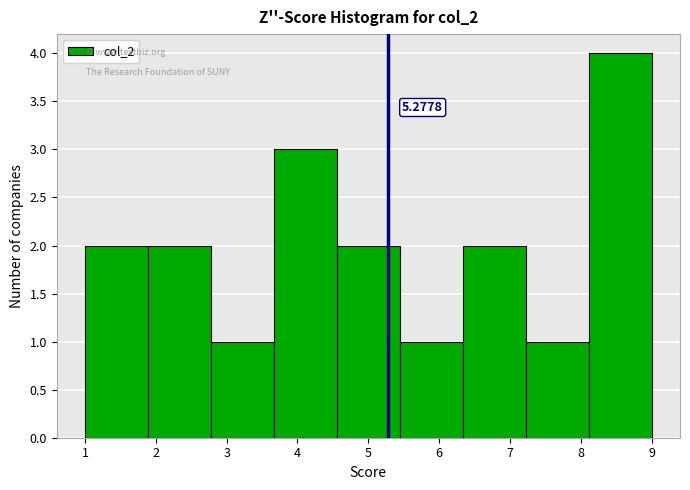

Which range on the x-axis has the tallest bar?

8.1 to 9.0